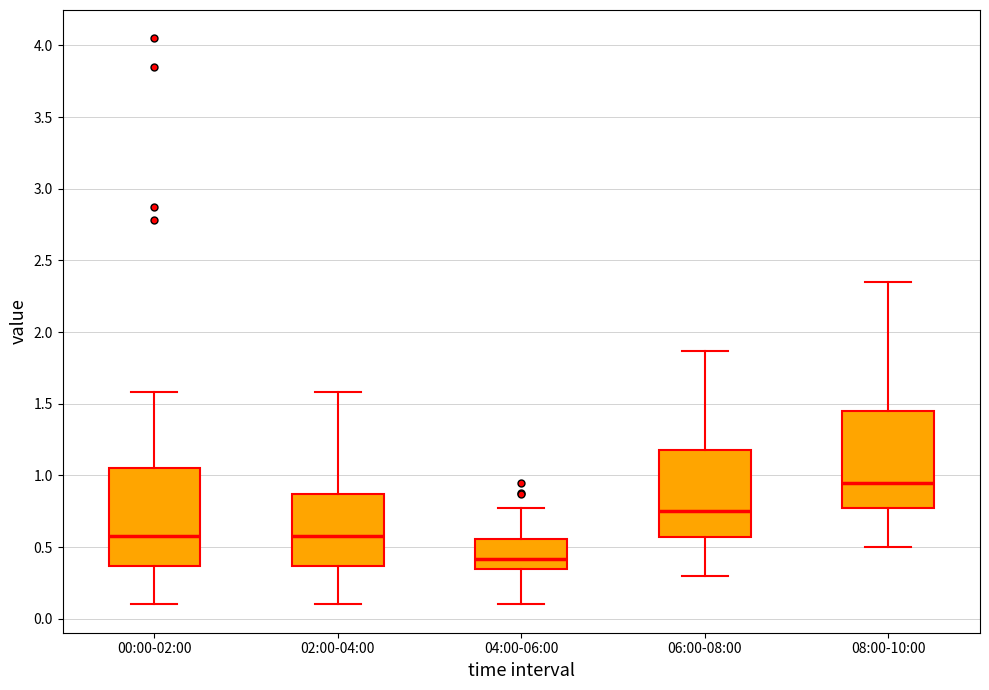

Reading left to right, read every box against the y-axis: the position of its median line, the range the box covers, and the ends of its whiskers. The values are not printed on the chart, so give them approximately, as read against the axis.

00:00-02:00: median 0.60, box 0.35 to 1.05, whiskers 0.10 to 1.60
02:00-04:00: median 0.60, box 0.35 to 0.85, whiskers 0.10 to 1.60
04:00-06:00: median 0.40, box 0.35 to 0.55, whiskers 0.10 to 0.75
06:00-08:00: median 0.75, box 0.55 to 1.20, whiskers 0.30 to 1.85
08:00-10:00: median 0.95, box 0.75 to 1.45, whiskers 0.50 to 2.35